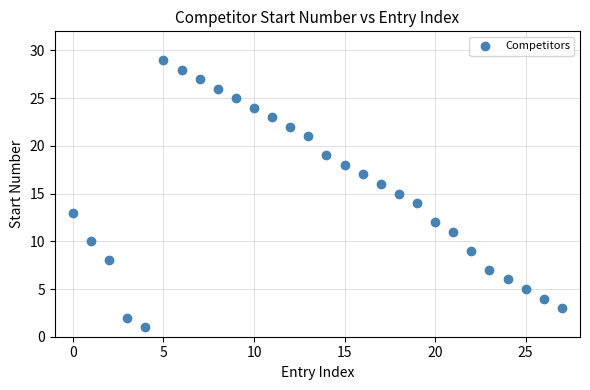

What is the range of Y values (max minus min)?

28